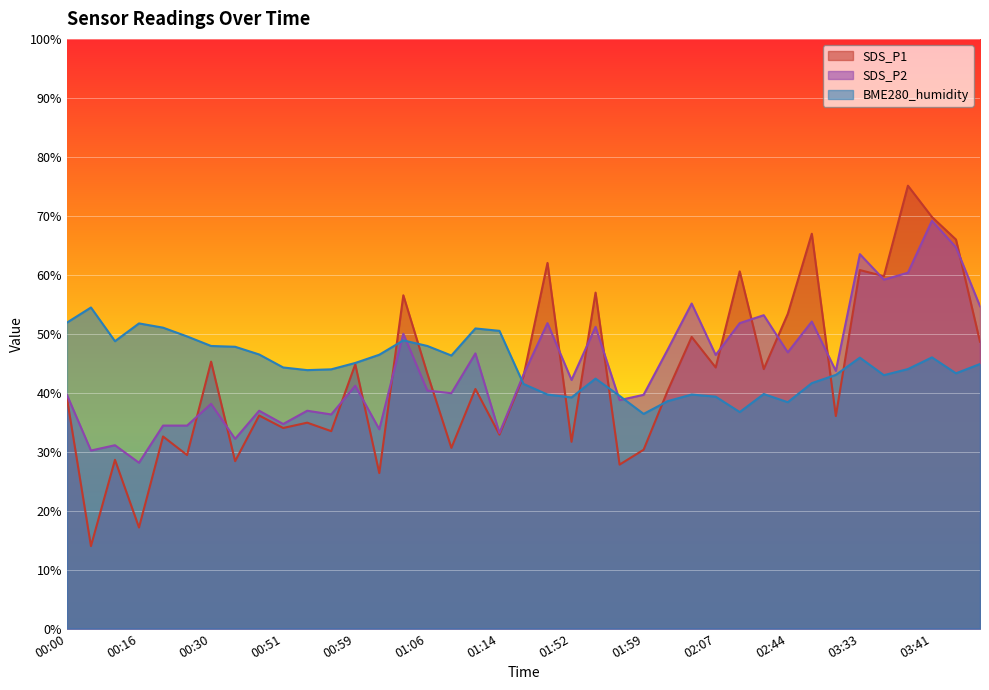

At 00:00, list the series in order from smallest to largest.

SDS_P1, SDS_P2, BME280_humidity